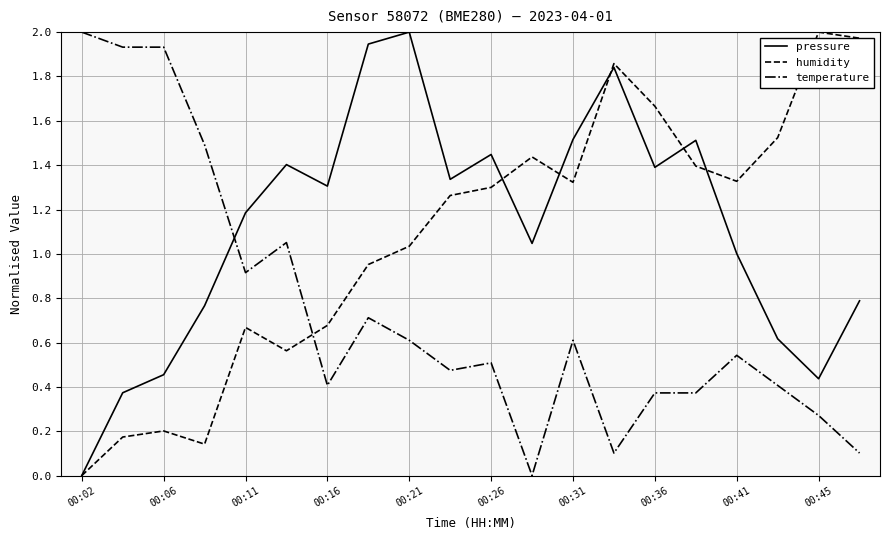

Which series ends up on top after the final intersection of temperature and humidity?

humidity